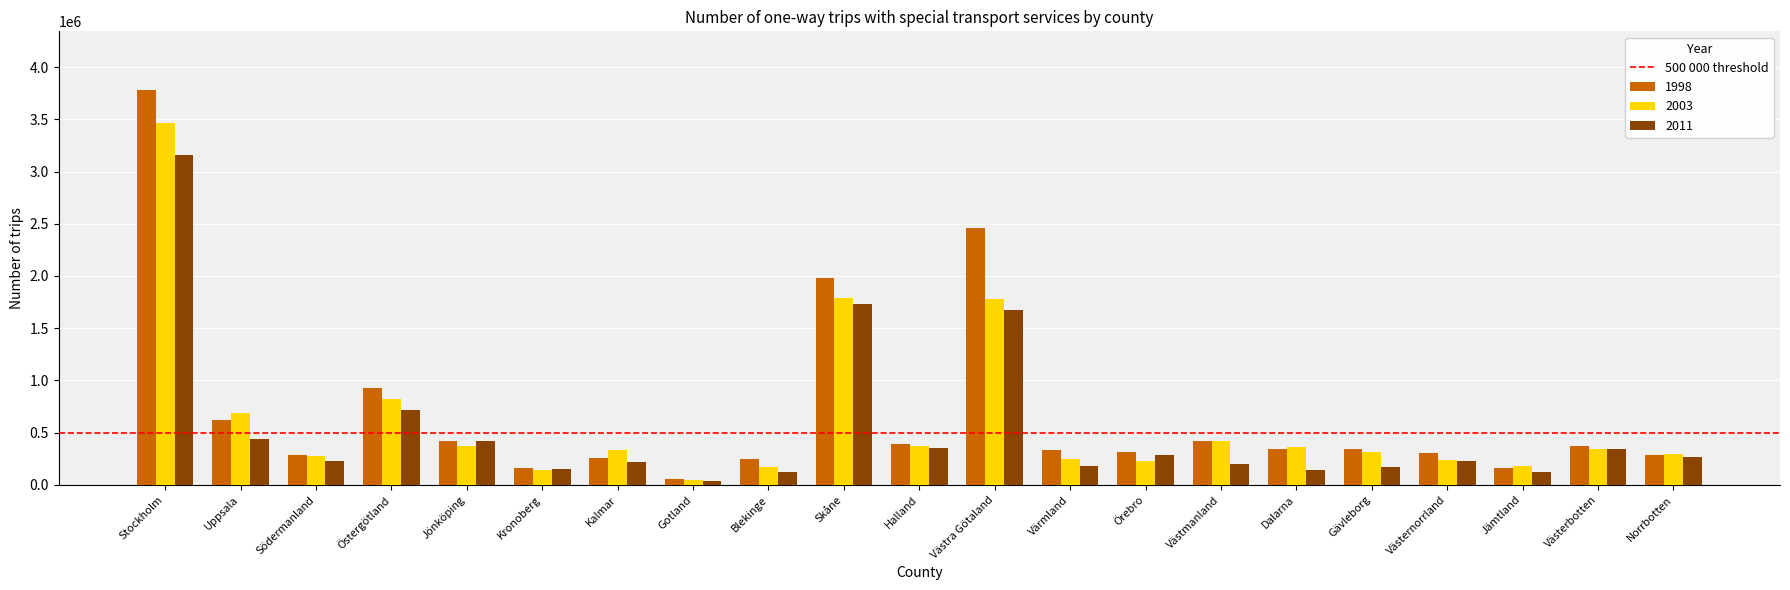

Which category has the lowest value in the 1998 series?

Gotland